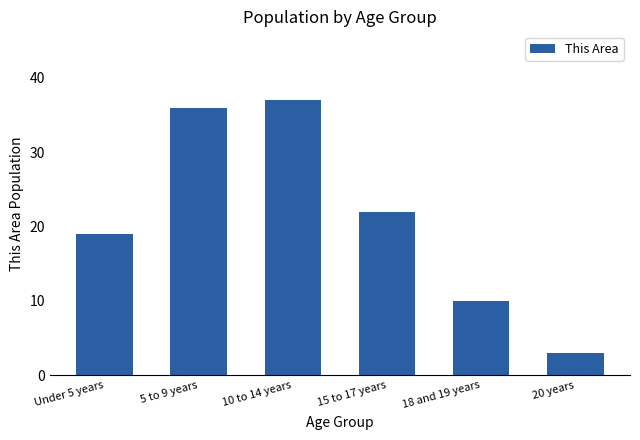

What is the difference between the maximum and minimum values?

34